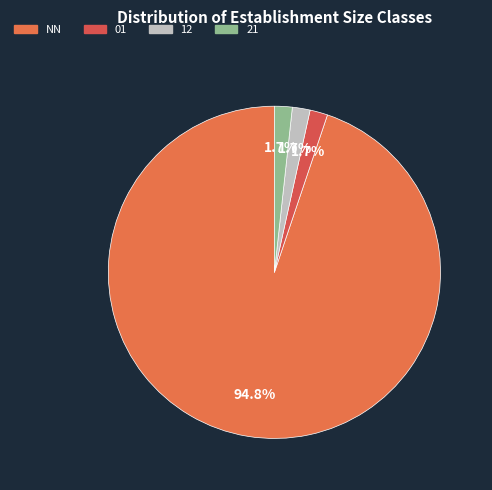

To the nearest percent, what portion does 01 represent?

2%